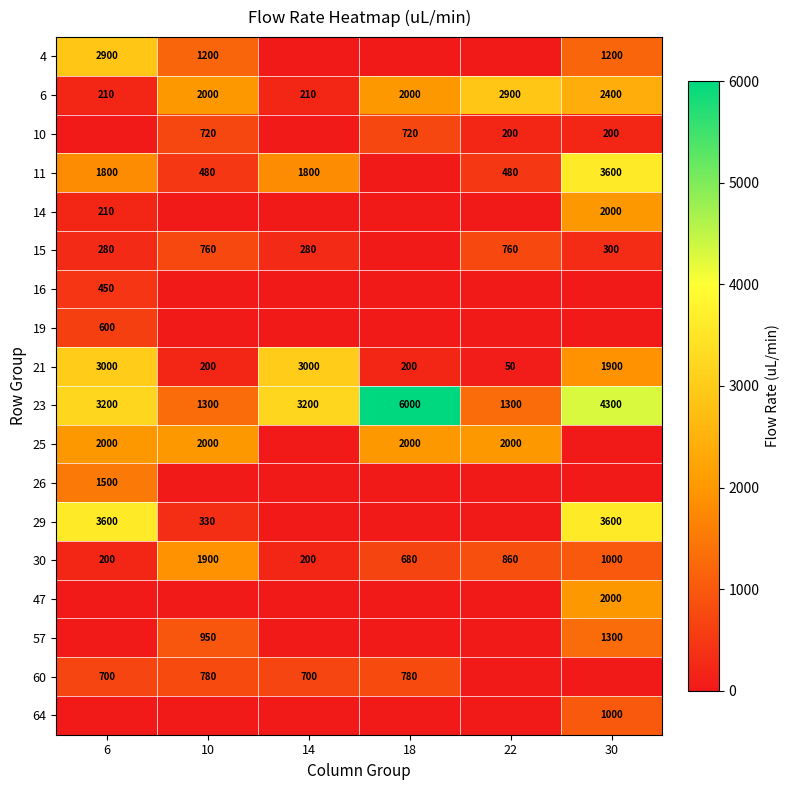

What is the average value of the 30 series?

807